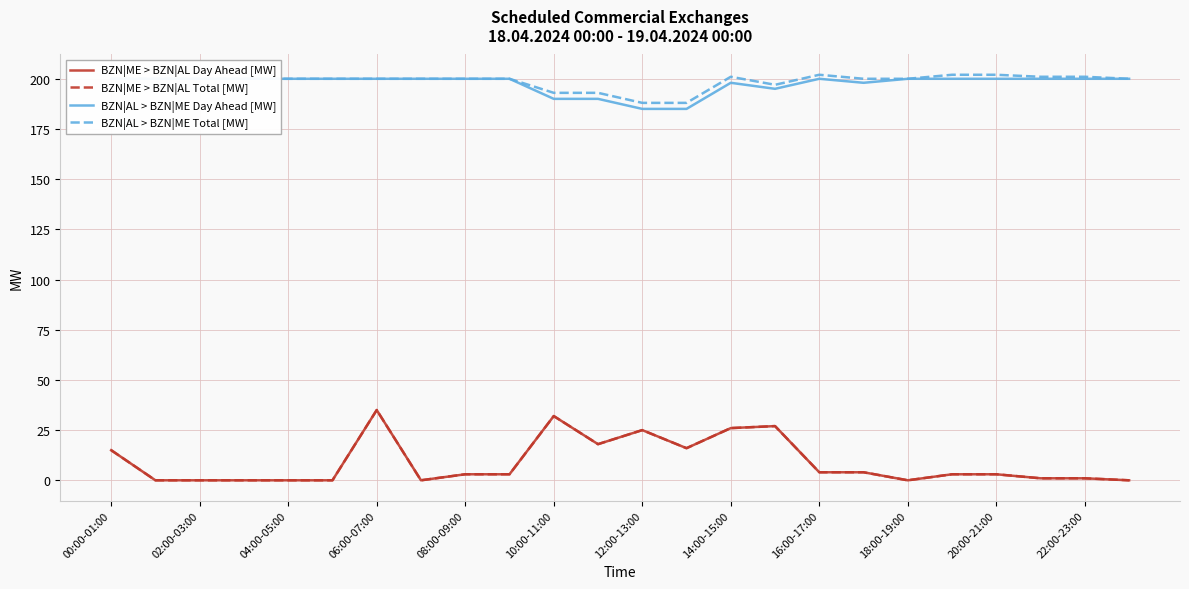

True or false: BZN|ME > BZN|AL Day Ahead [MW] has a value of 1 at 22:00-23:00.

True